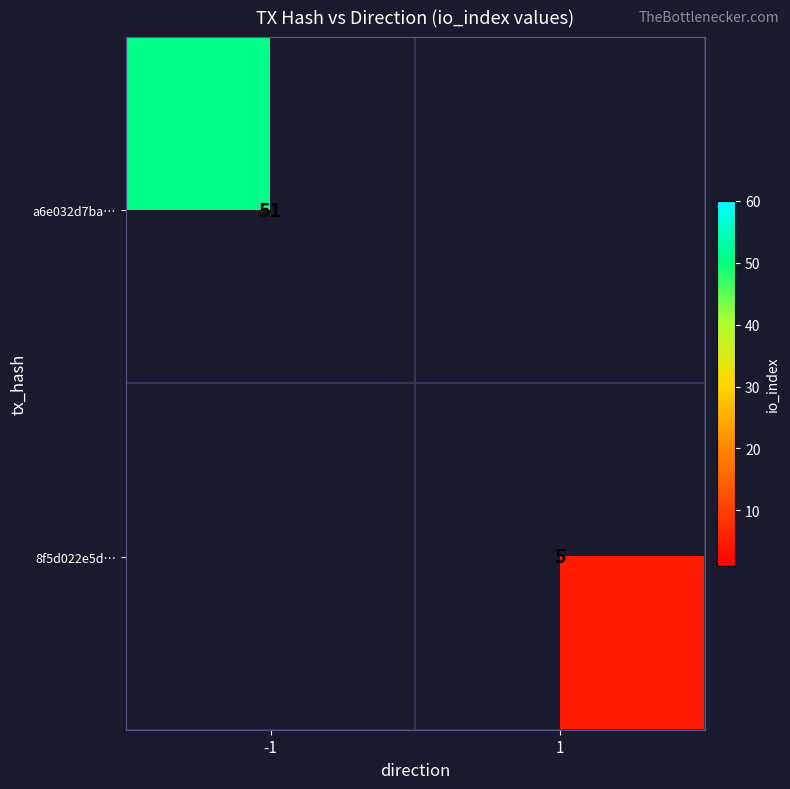

What is the greatest value displayed?

51.0